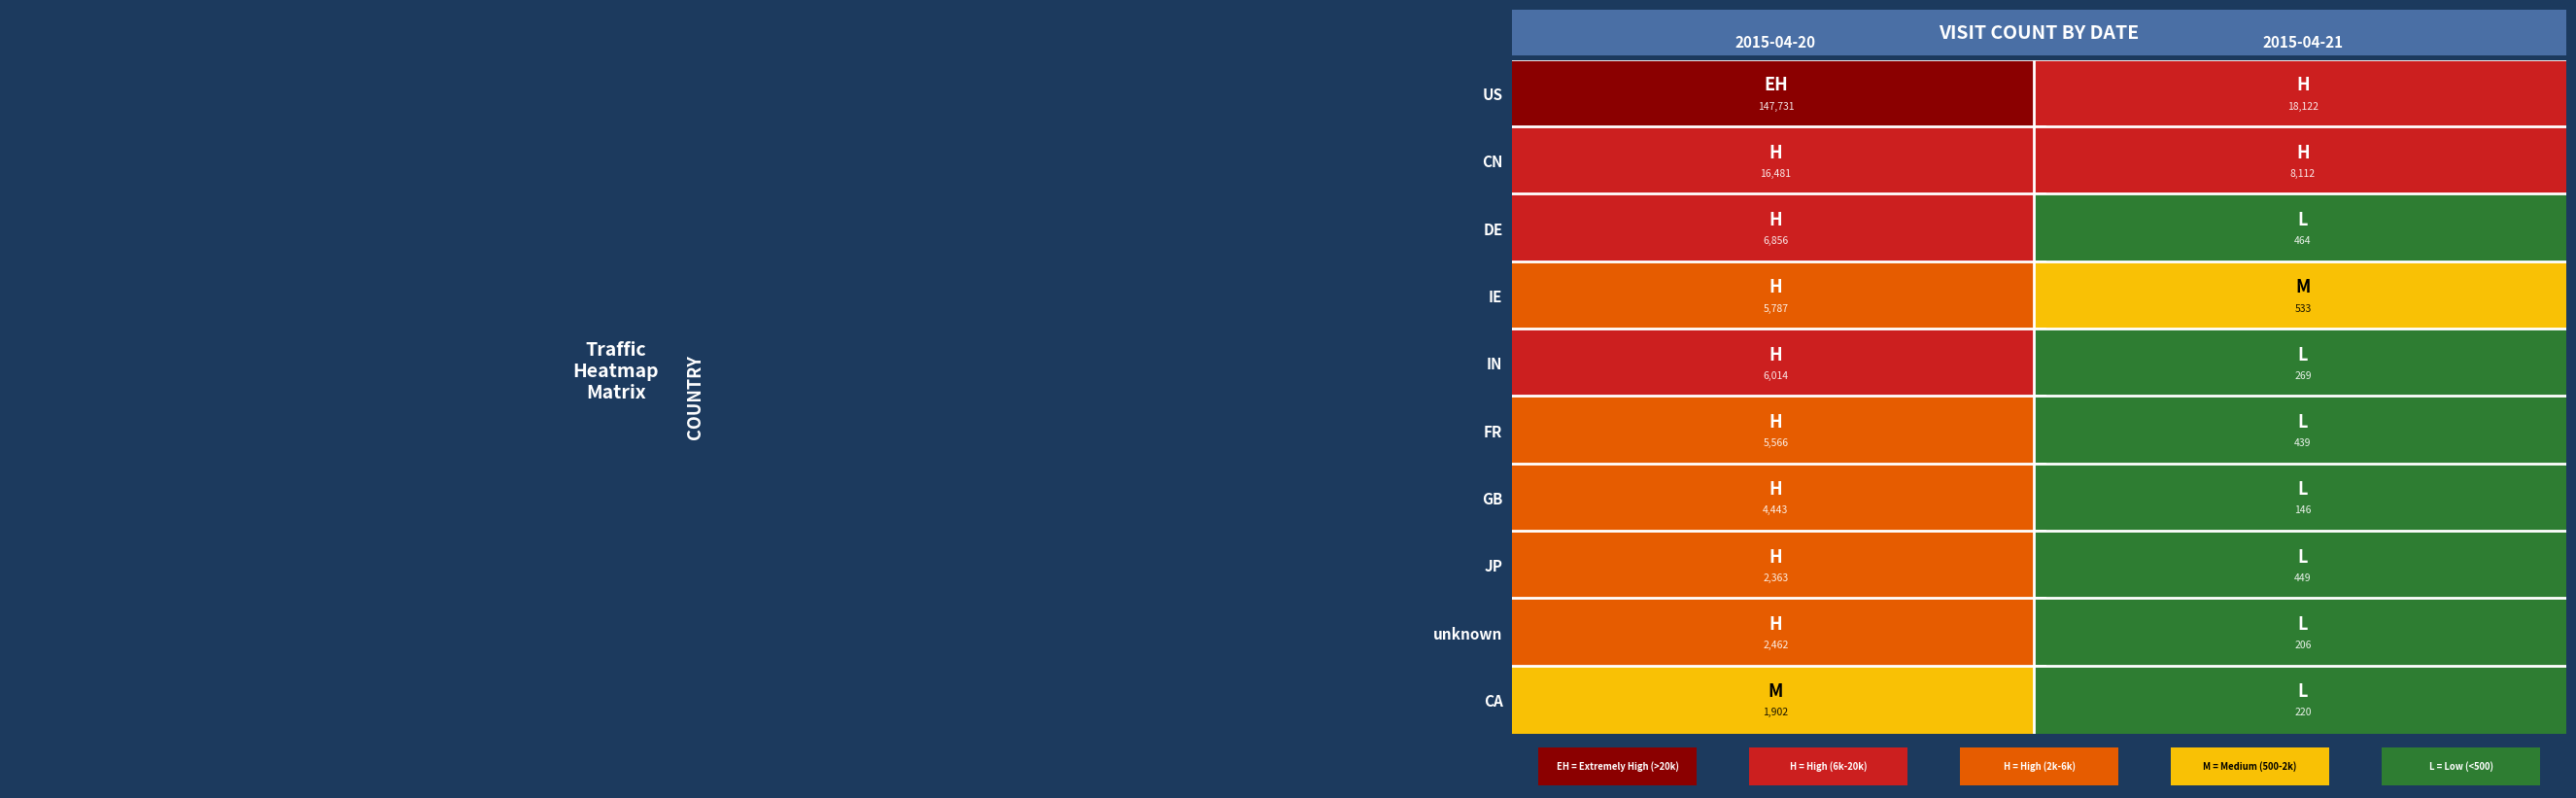

Which series has the widest spread of values?

US